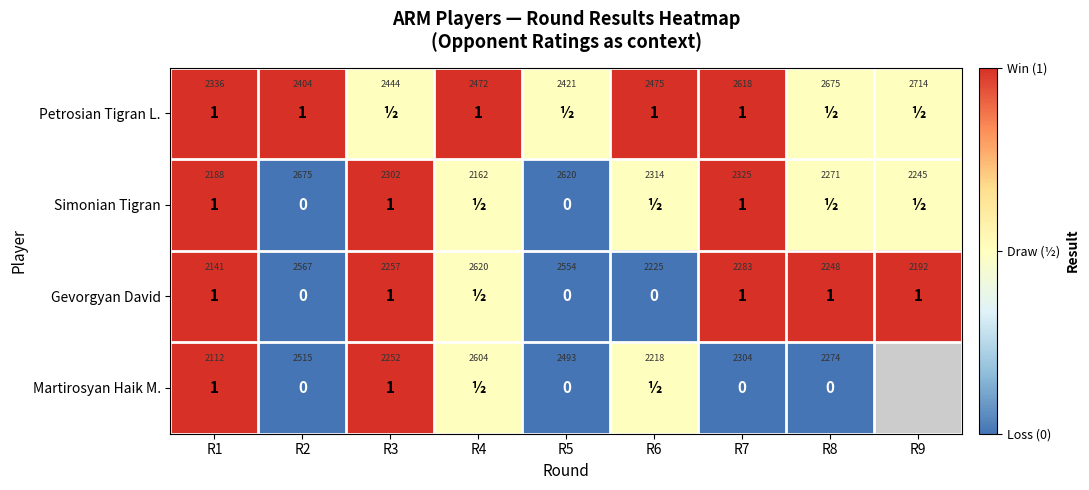

Rank the series by their maximum value, from highest to lowest.

Petrosian Tigran L., Simonian Tigran, Gevorgyan David, Martirosyan Haik M.